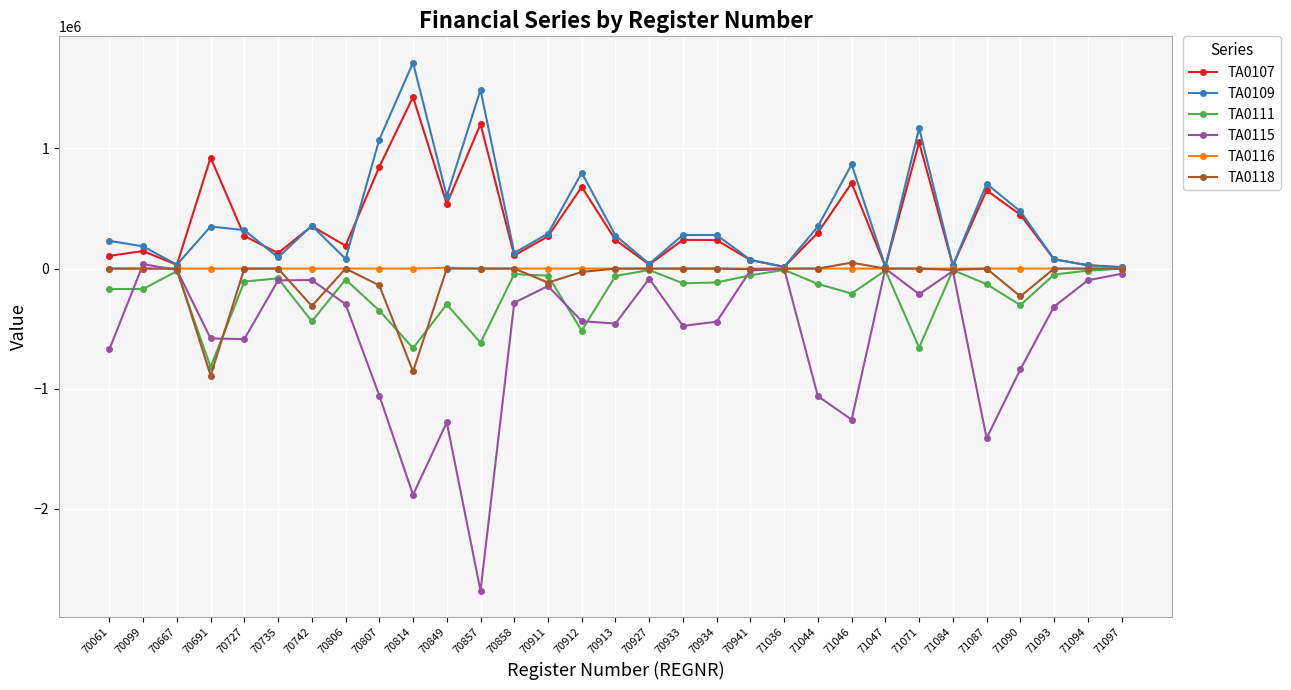

What is the maximum value shown in the chart?

1713394